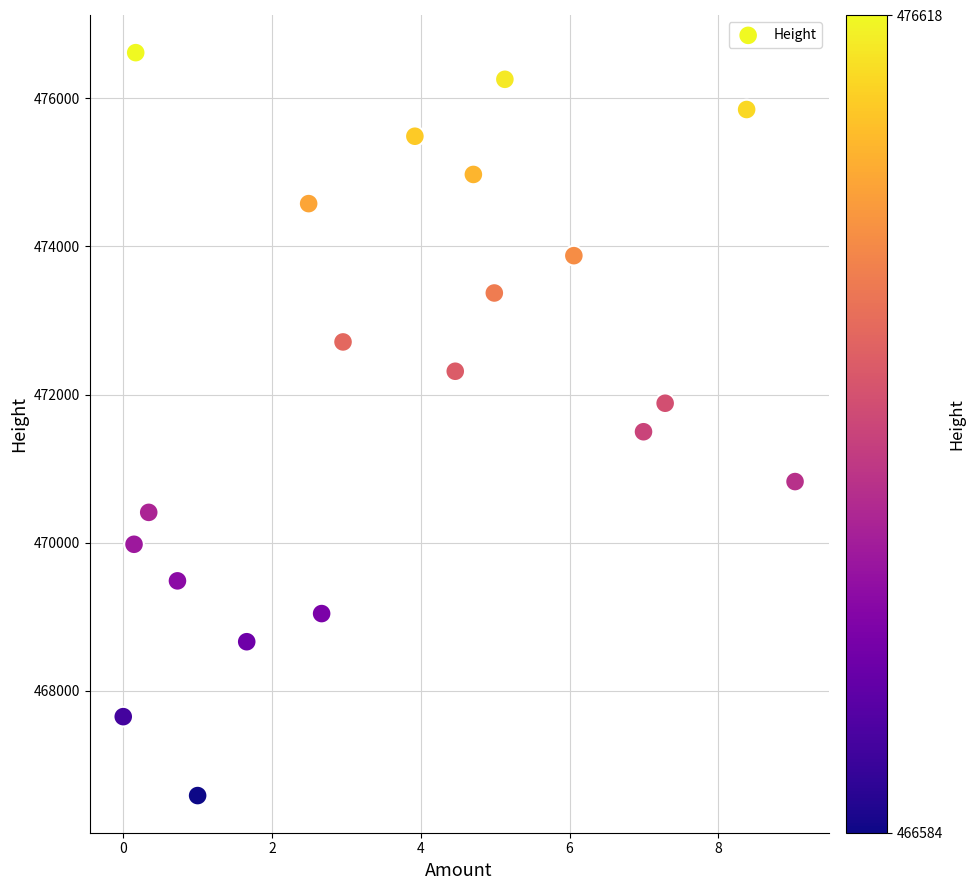

What is the range of Y values (max minus min)?

10034